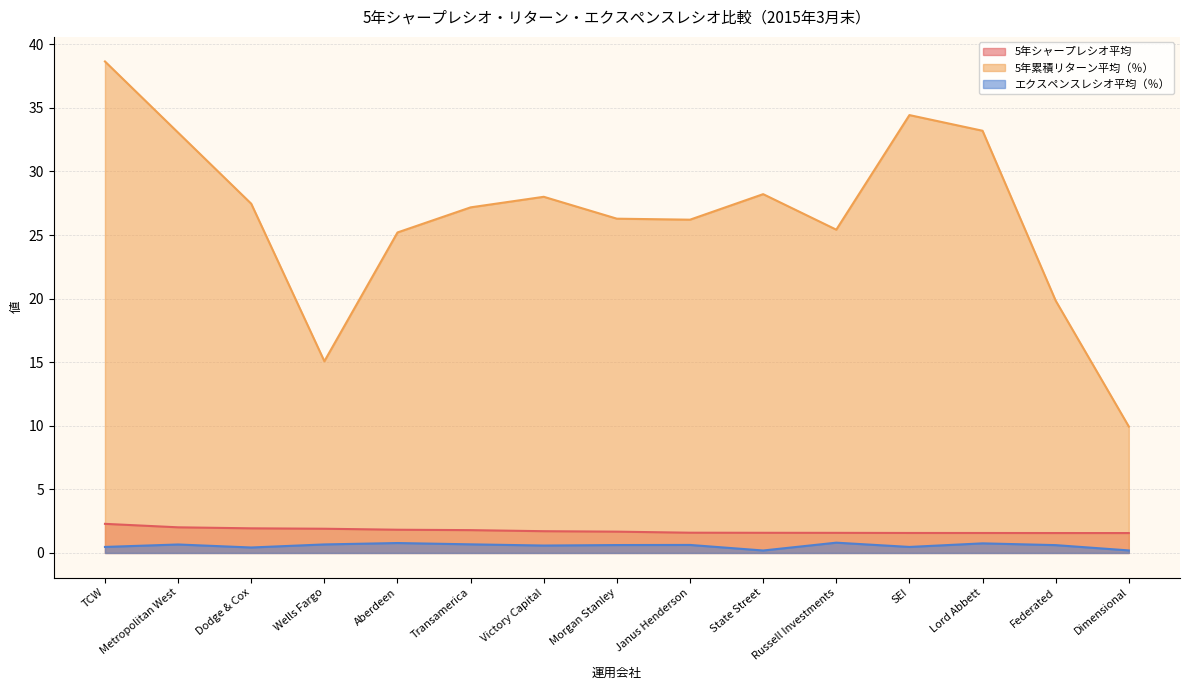

List the series in order of their peak value, lowest first.

エクスペンスレシオ平均（％）, 5年シャープレシオ平均, 5年累積リターン平均（％）